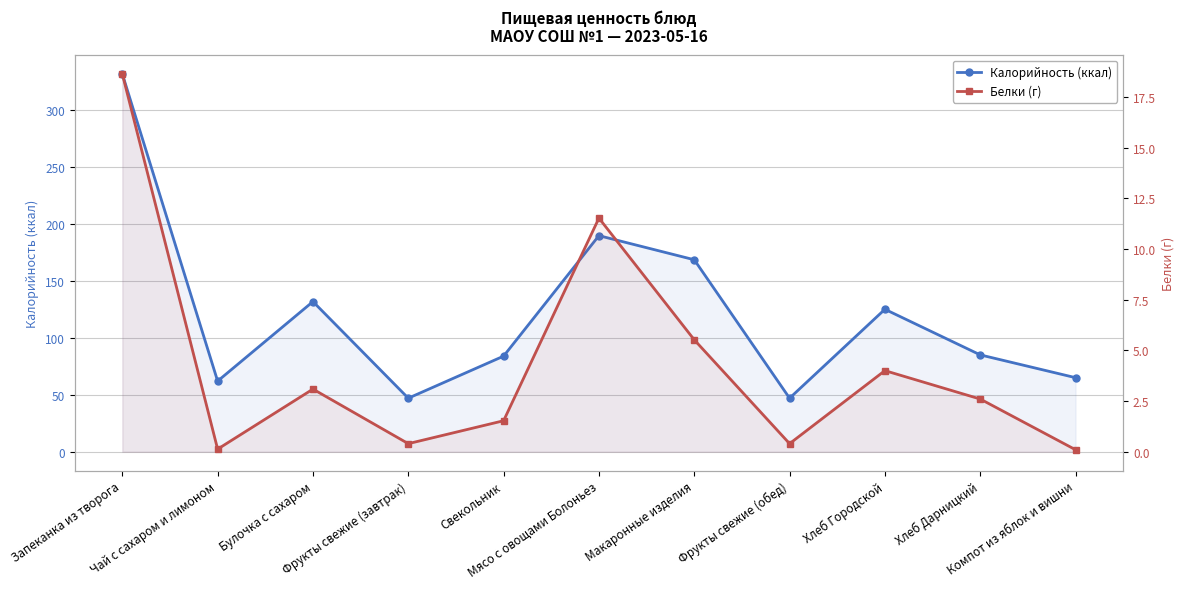

At how many categories does at least one series exceed 149?

3